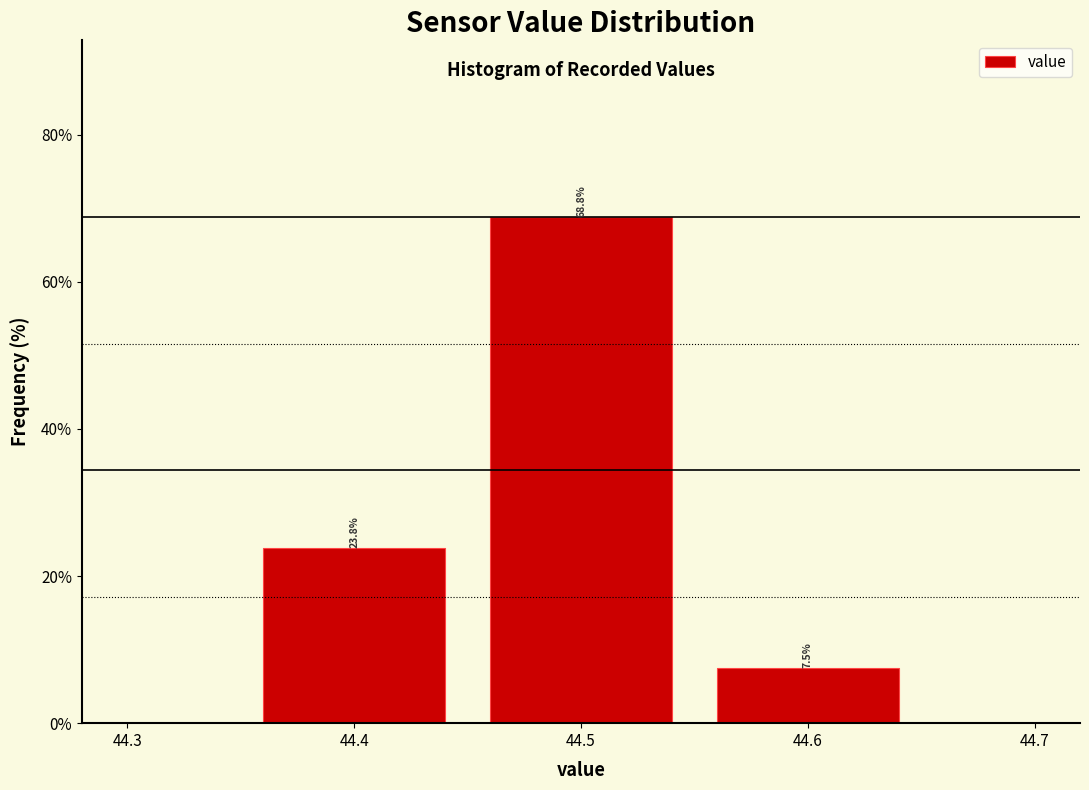

Reading left to right, transcribe this chart: for each bar, give the range it covers on the x-axis and its height.

44.35 to 44.45: 23.8
44.45 to 44.55: 68.8
44.55 to 44.65: 7.5